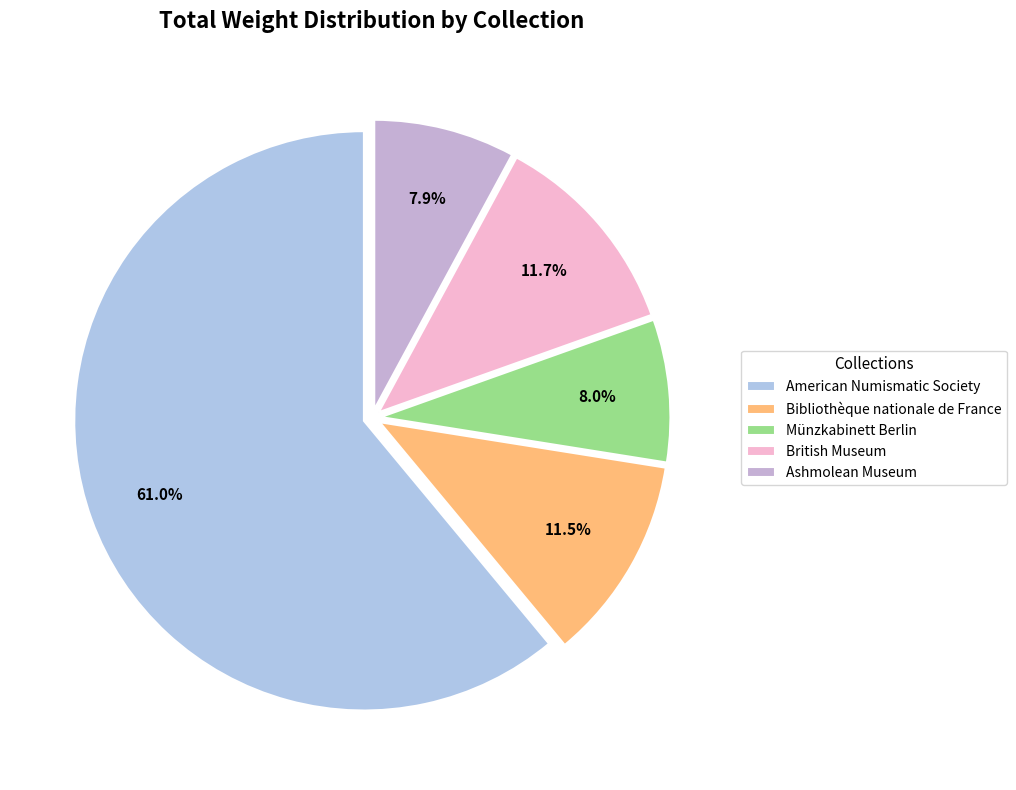

Count the number of slices in the pie.

5